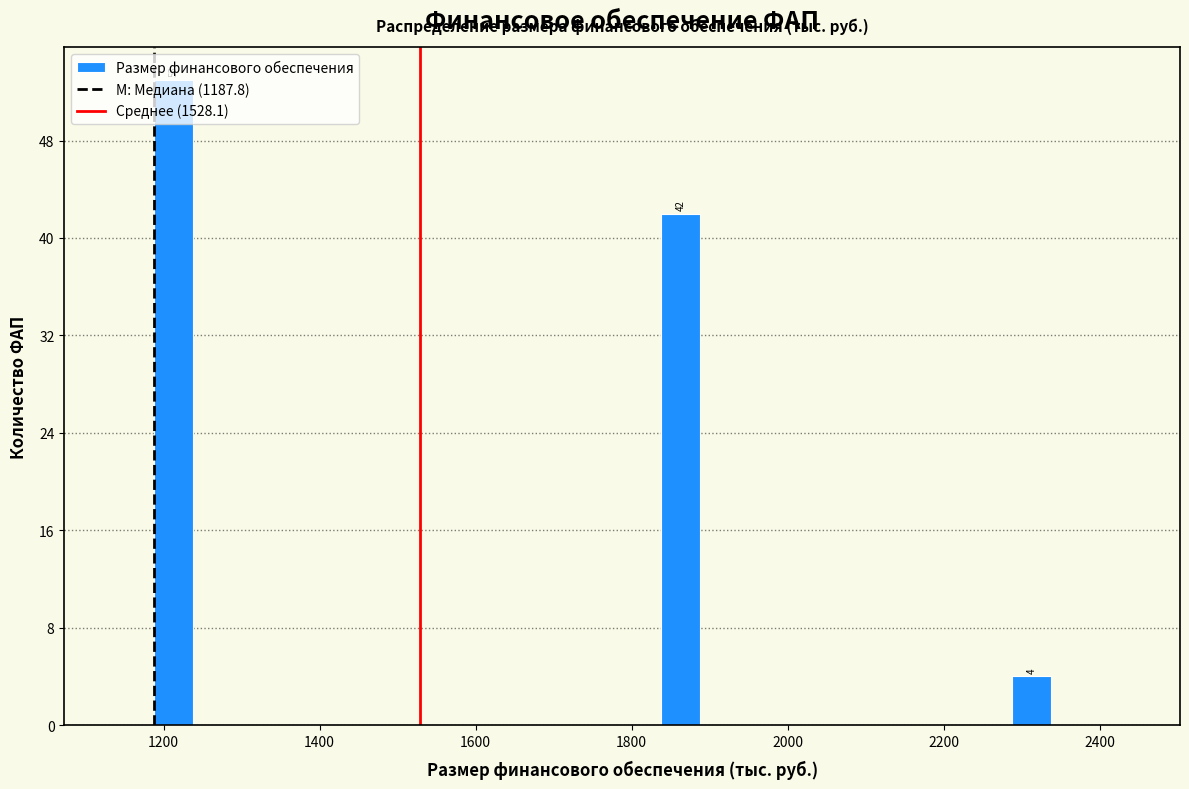

Around what value on the x-axis is the tallest bar? Give the approximate position of its centre, as read against the axis.

1220